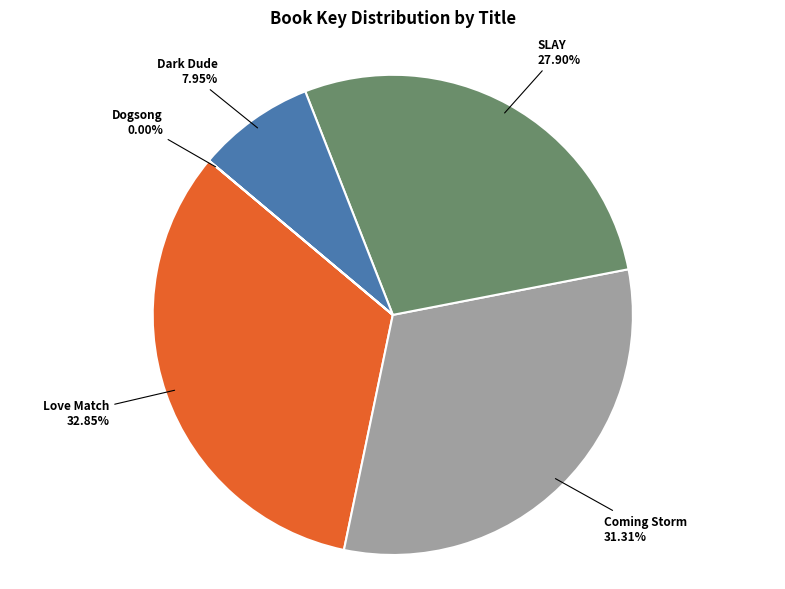

Is there any slice that represents more than half of the pie?

No